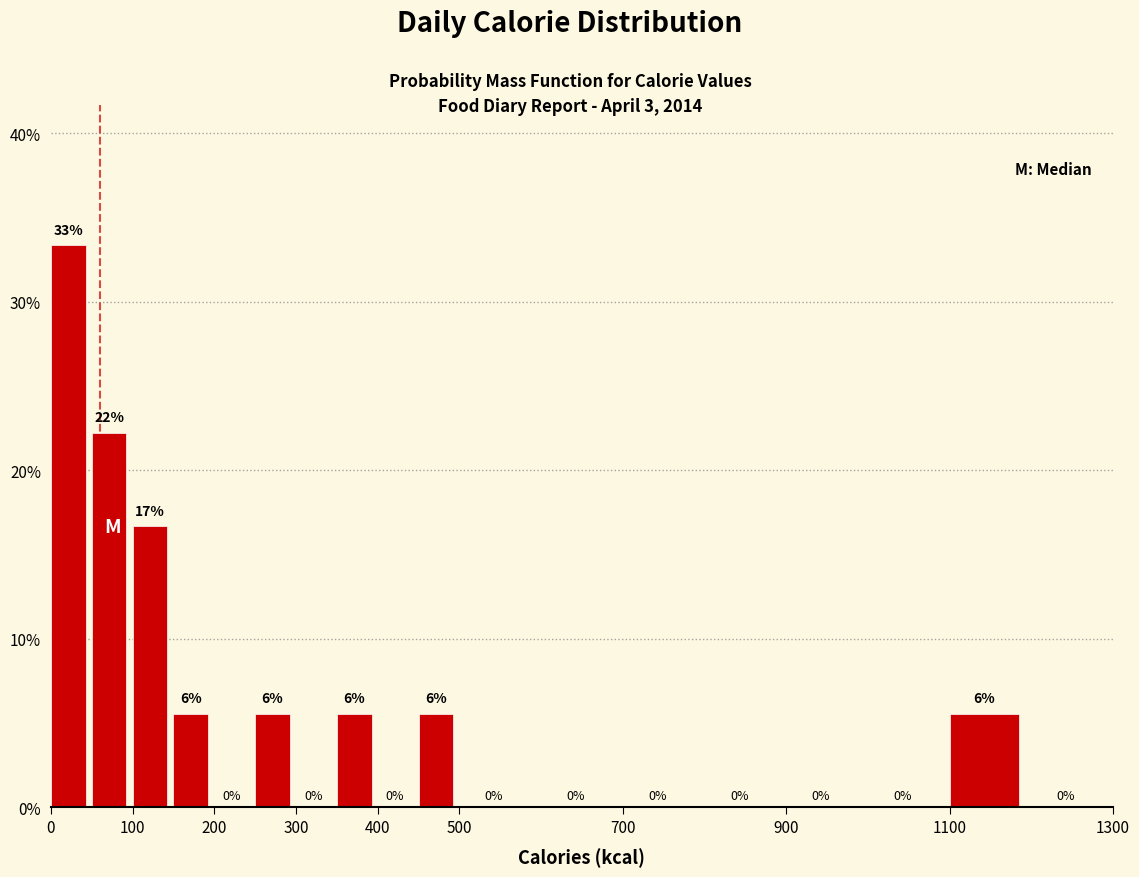

Over which range of the x-axis is the bar tallest?

0 to 50